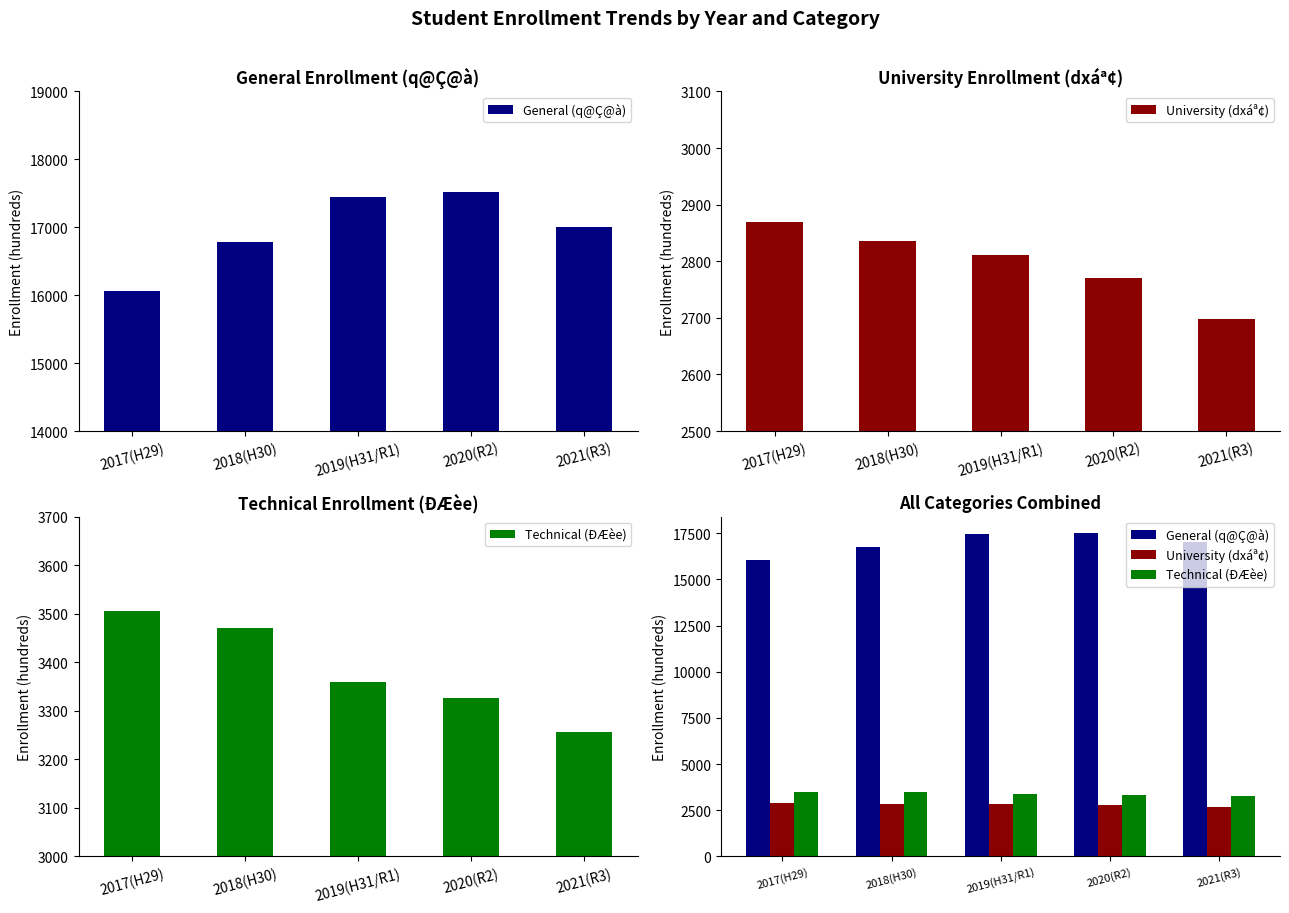

Which series has the largest range (max minus min)?

General (q@Ç@à)